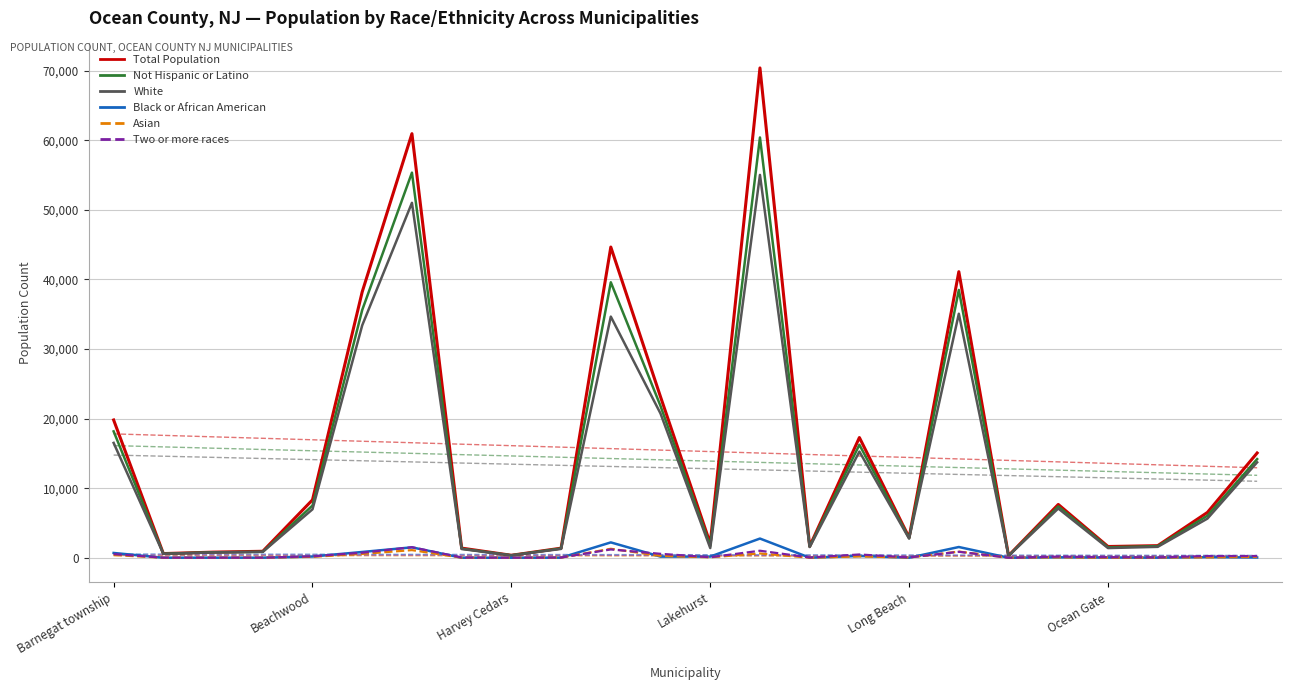

How many lines are shown in the chart?

6